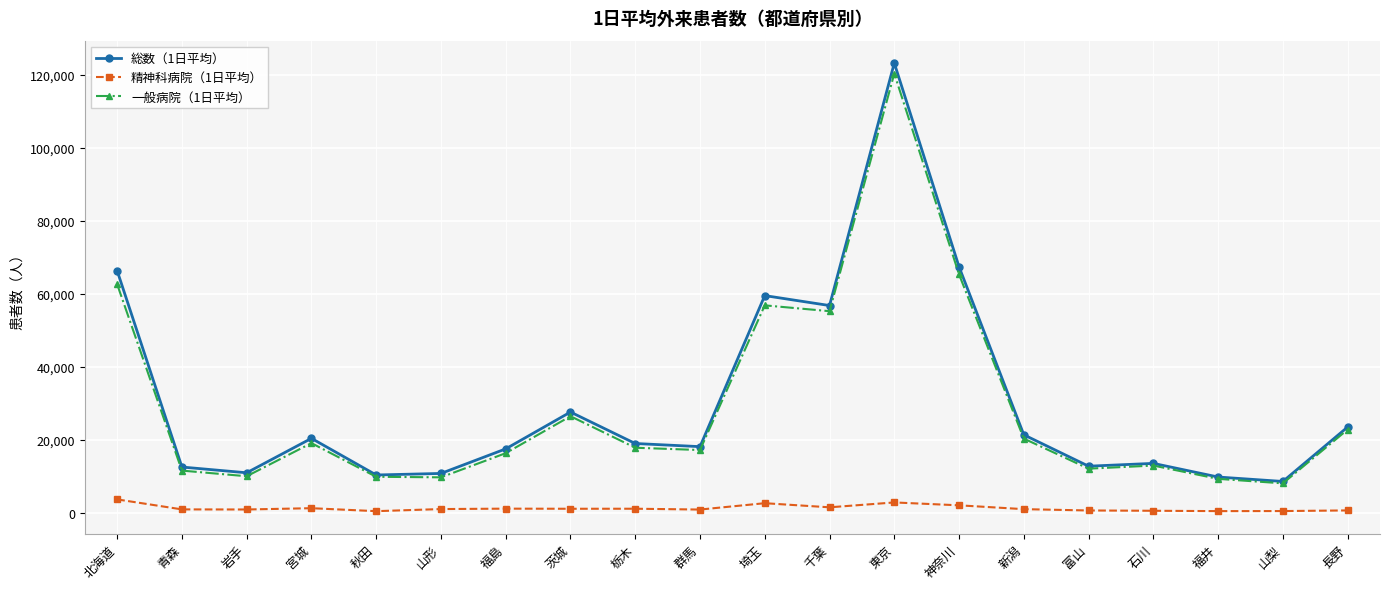

How many data points in 総数（1日平均） are less than 19034?

10